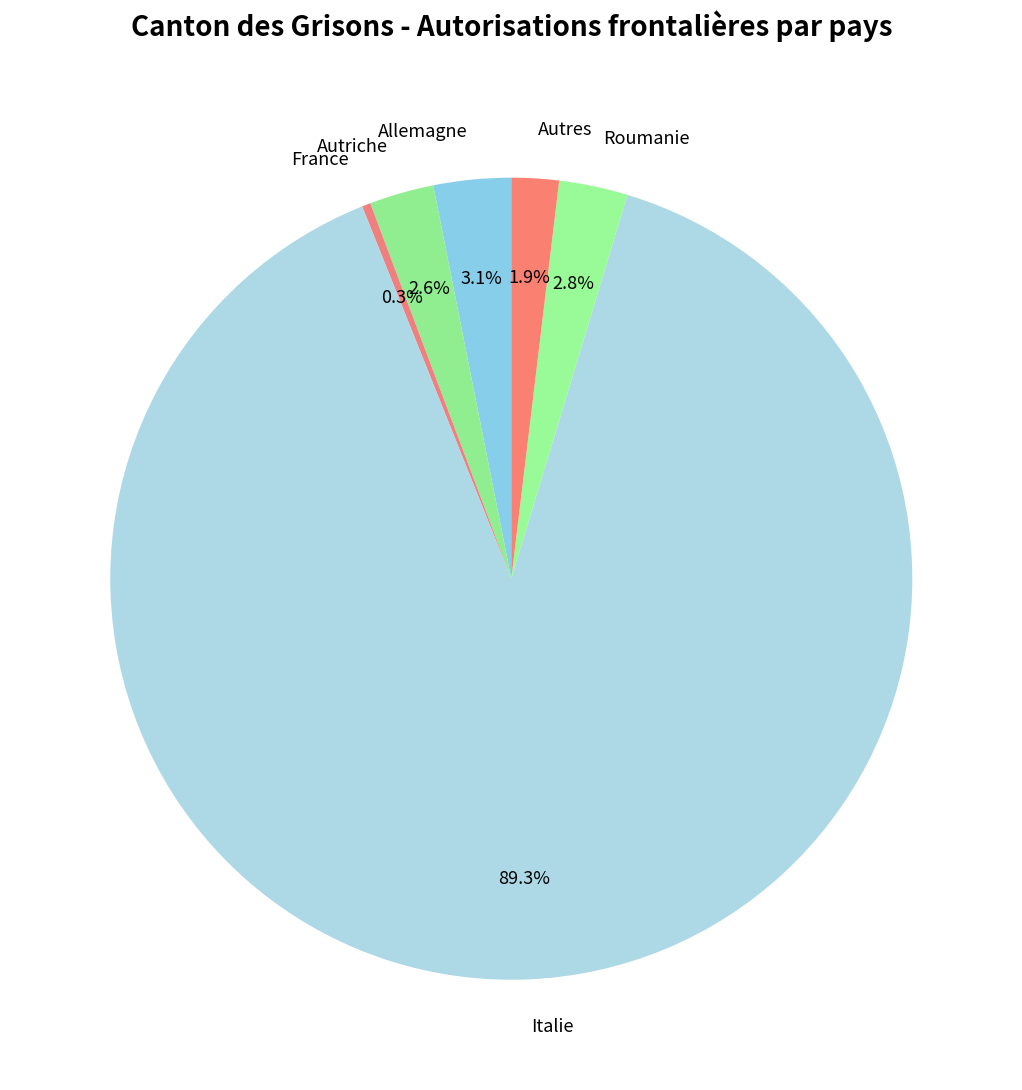

Which category accounts for the majority?

Italie